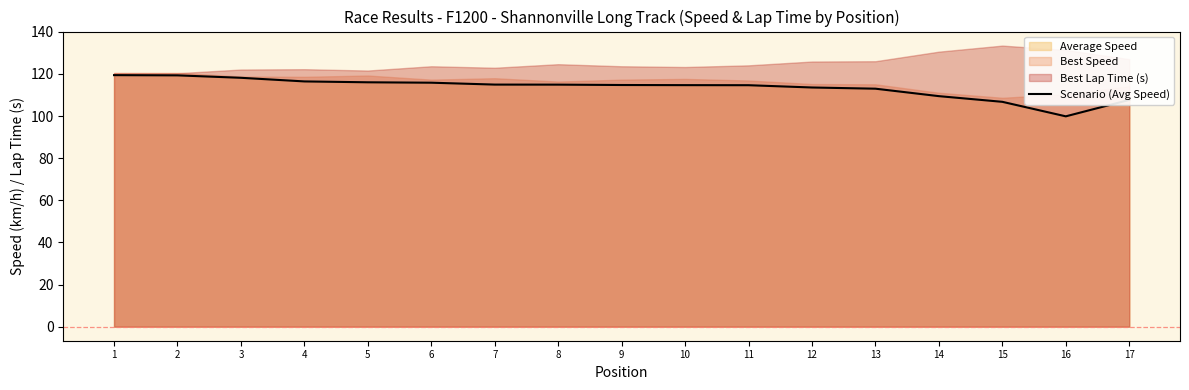

What is the difference between the maximum and minimum values?

19.6